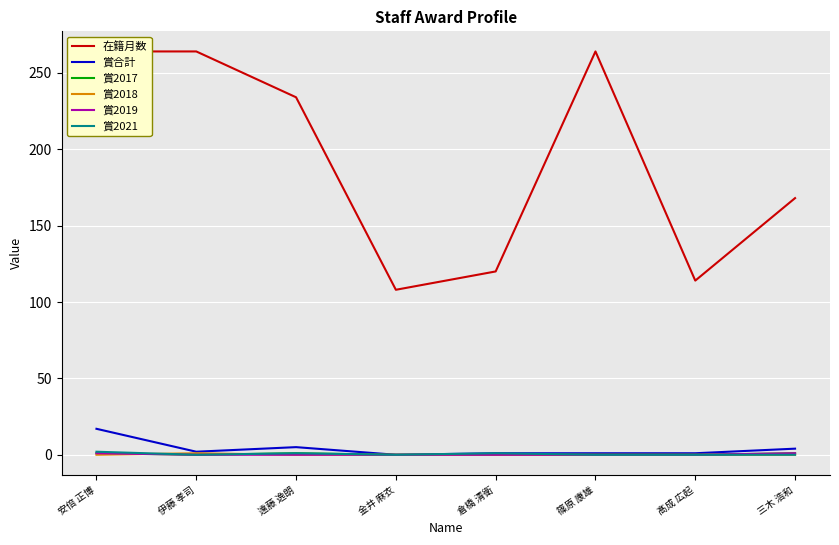

Does the chart display data point markers on the line(s)?

No